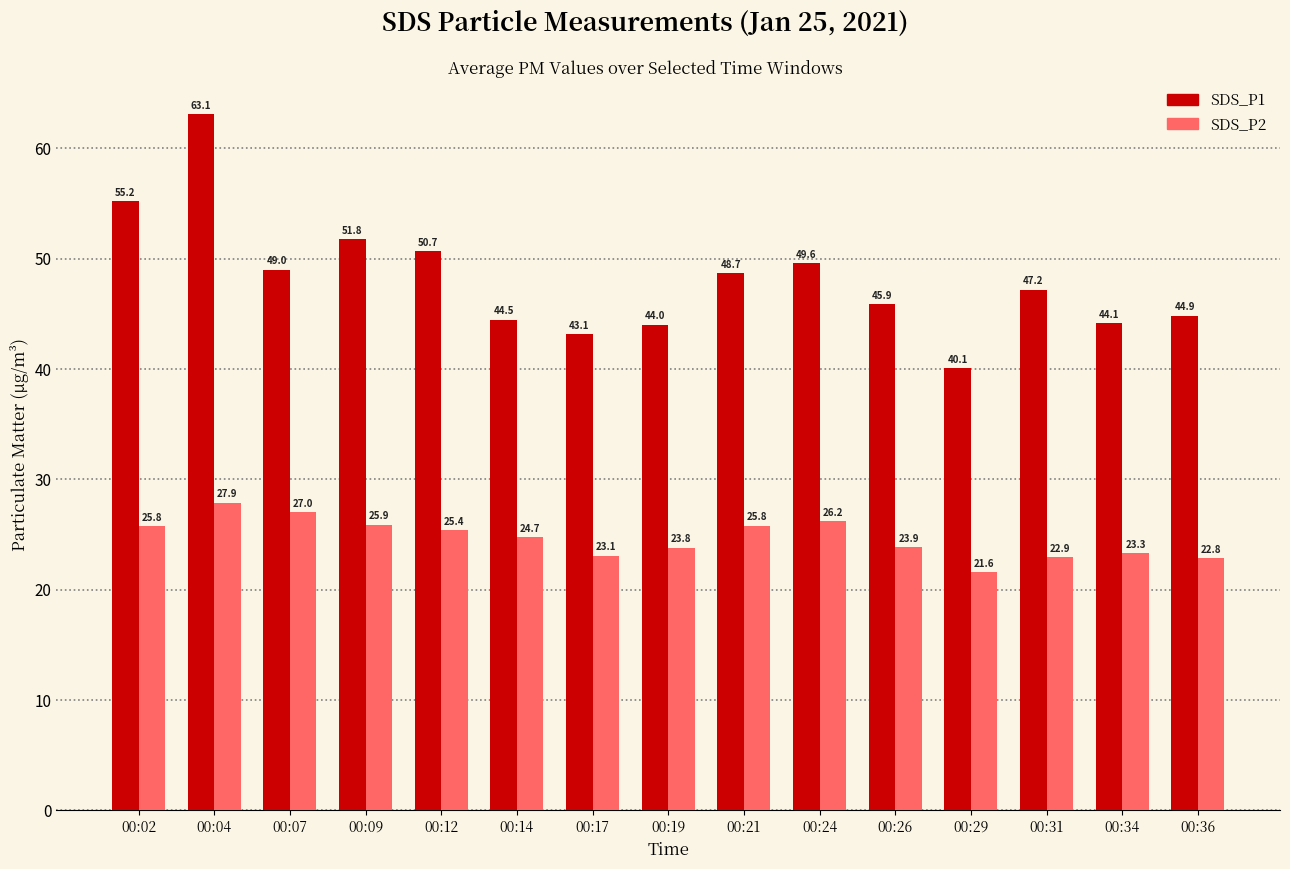

At which label does SDS_P1 reach its minimum?

00:29